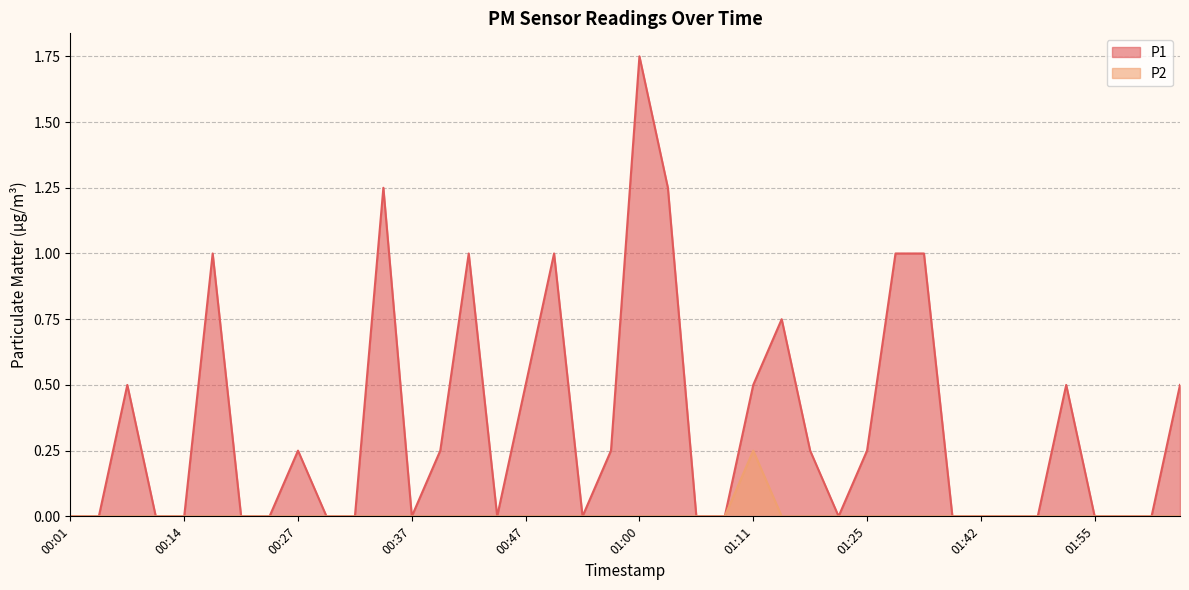

Does the chart display data point markers on the line(s)?

No